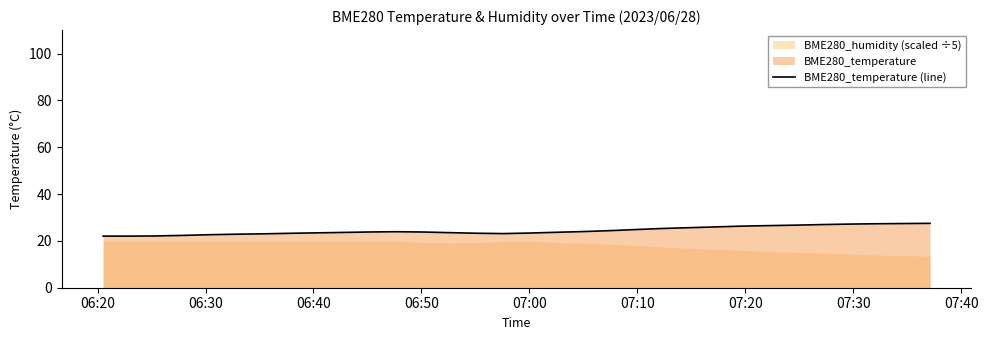

What is the lowest value of the BME280_temperature (line) series?

22.0